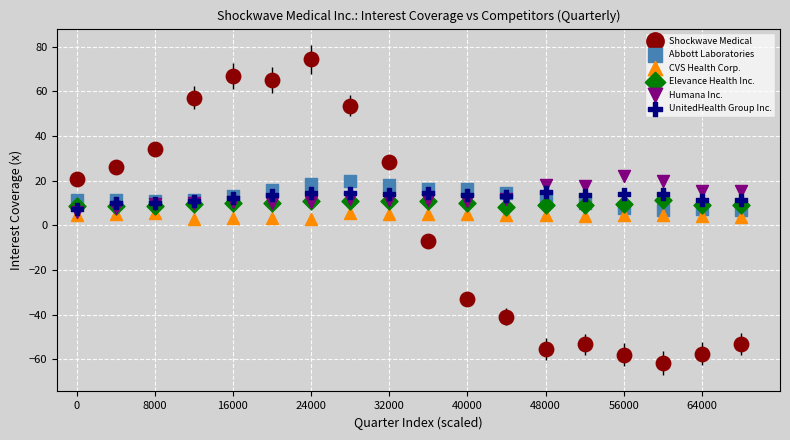

Which series reaches the maximum Y coordinate?

Shockwave Medical